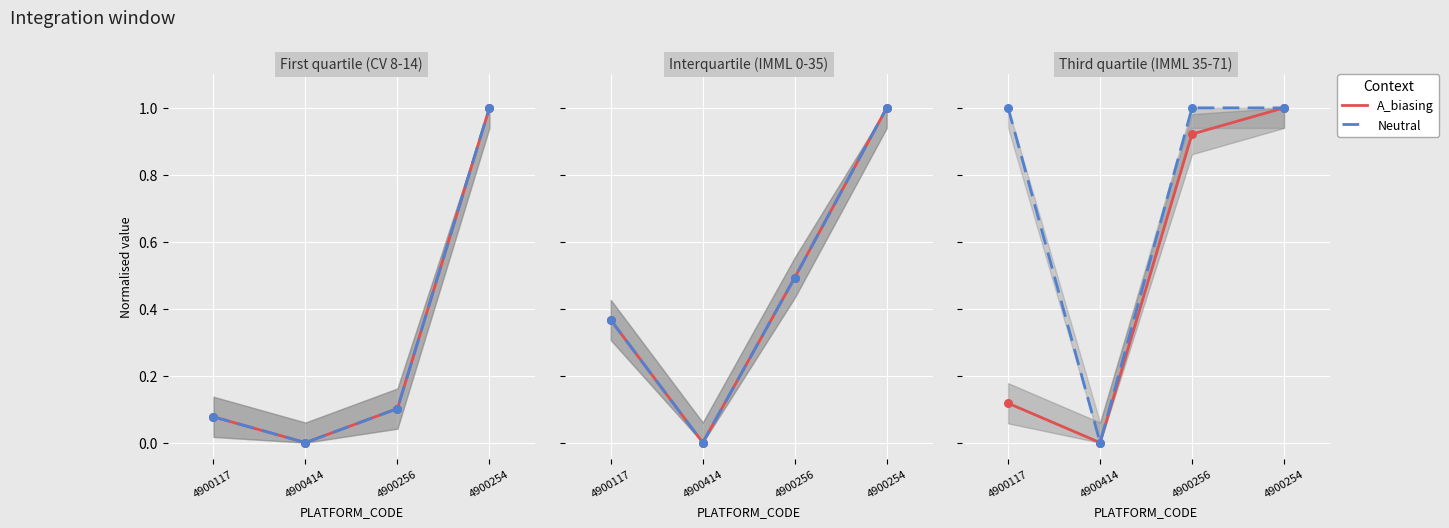

Is the value of A_biasing at 4900414 greater than the value of Neutral at 4900414?

No